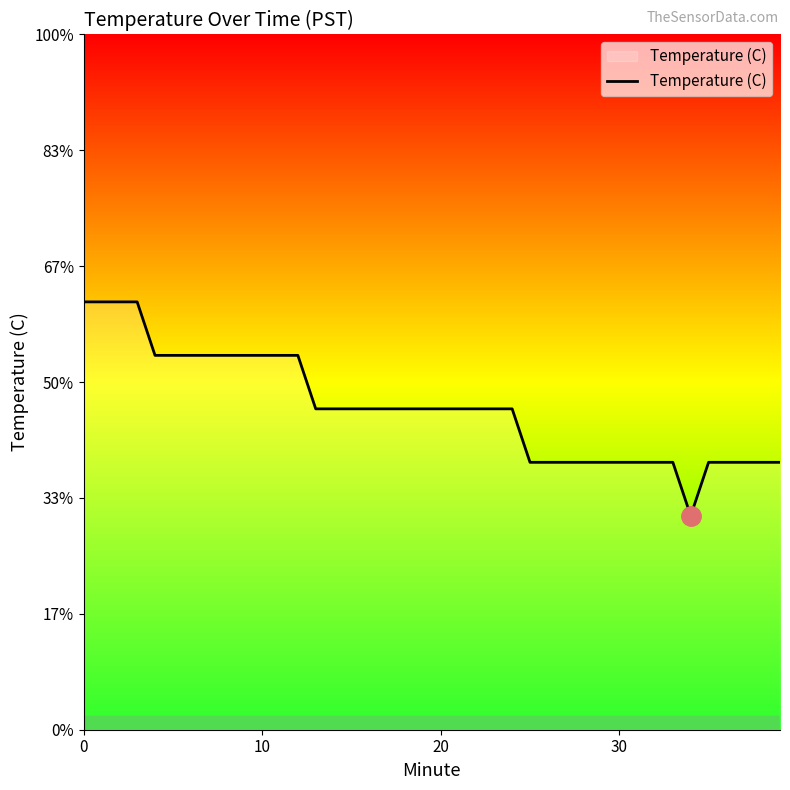

What is the difference between the second highest and second lowest values?

0.3